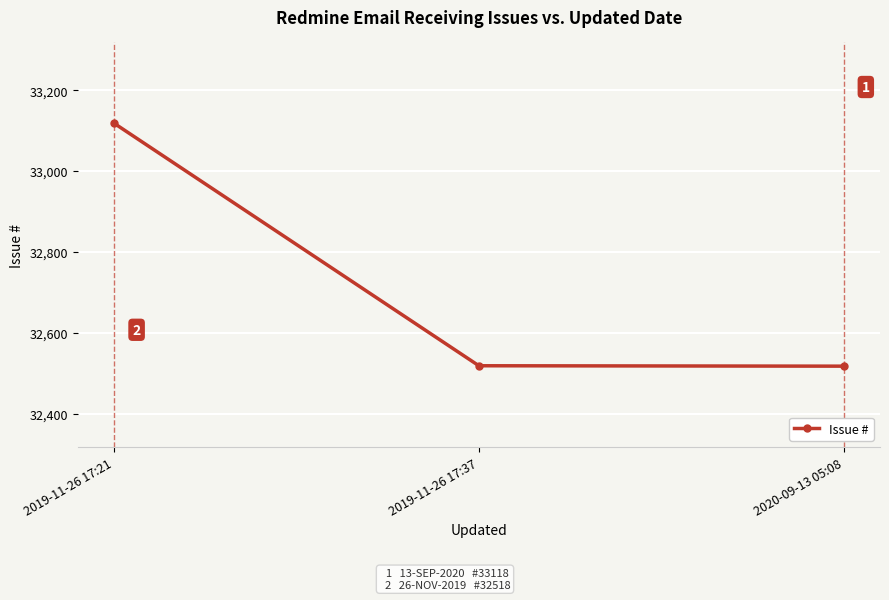

Between 2020-09-13 05:08 and 2019-11-26 17:21, which is larger?

2019-11-26 17:21